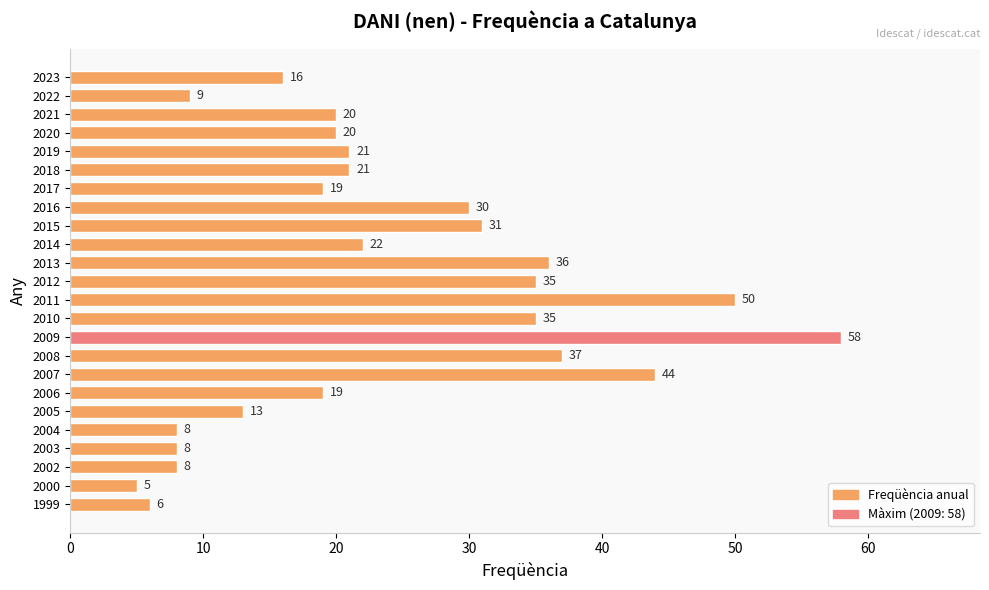

Which has a higher value, 2011 or 2014?

2011